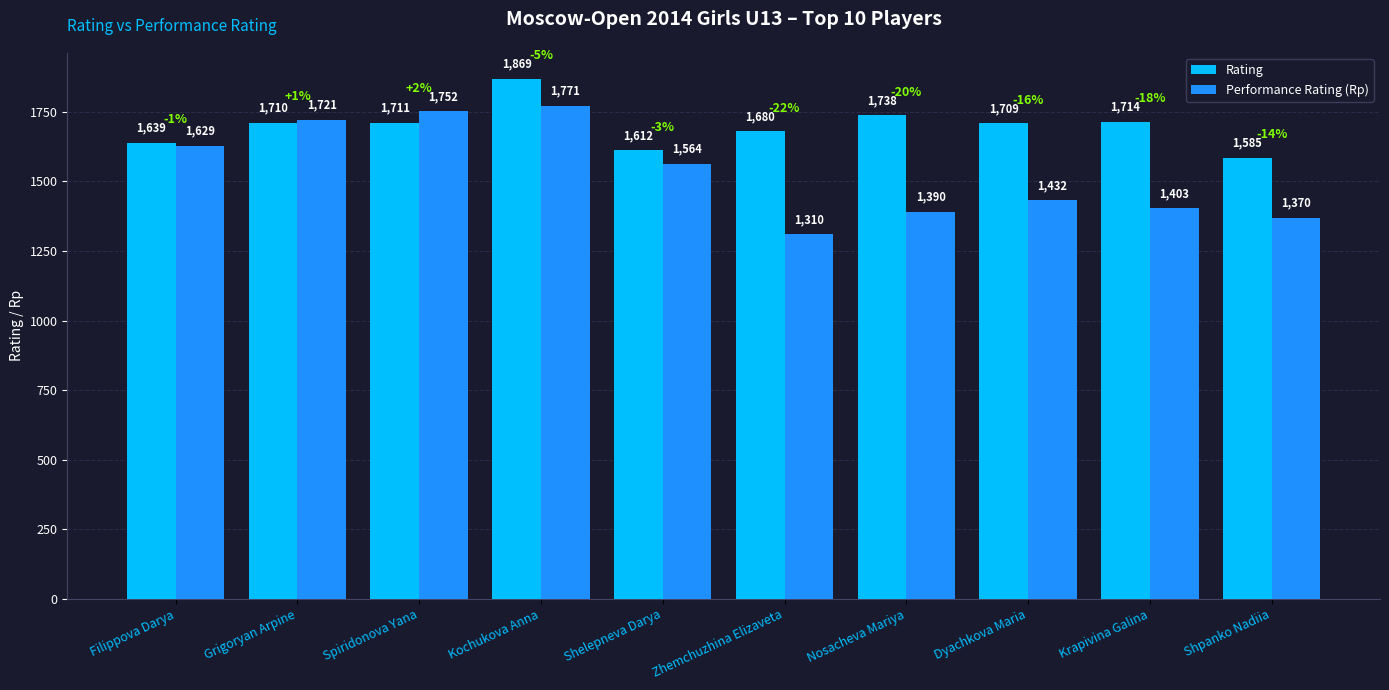

At which label does Performance Rating (Rp) reach its minimum?

Zhemchuzhina Elizaveta